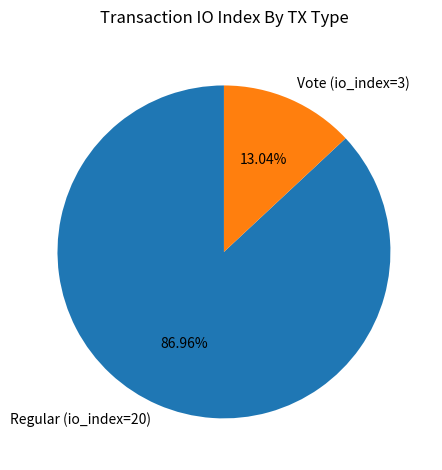

Approximately how many times larger is the value at Regular (io_index=20) compared to Vote (io_index=3)?

6.7